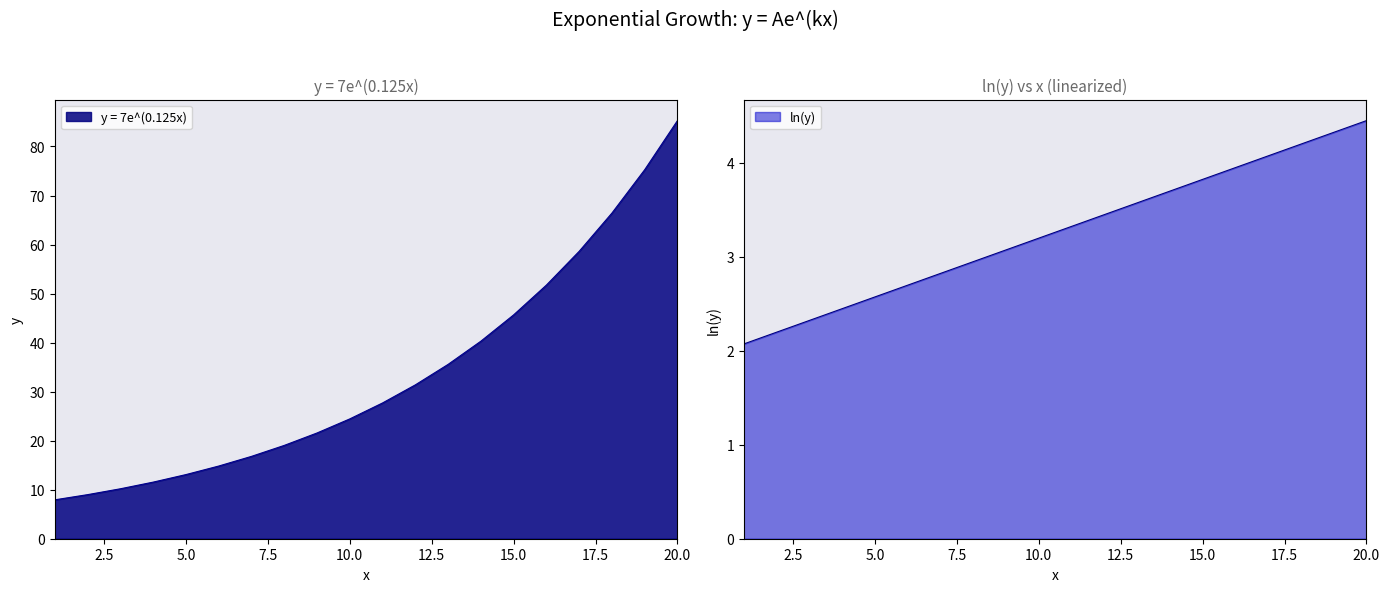

List the series in order of their peak value, lowest first.

ln(y), y = 7e^(0.125x)